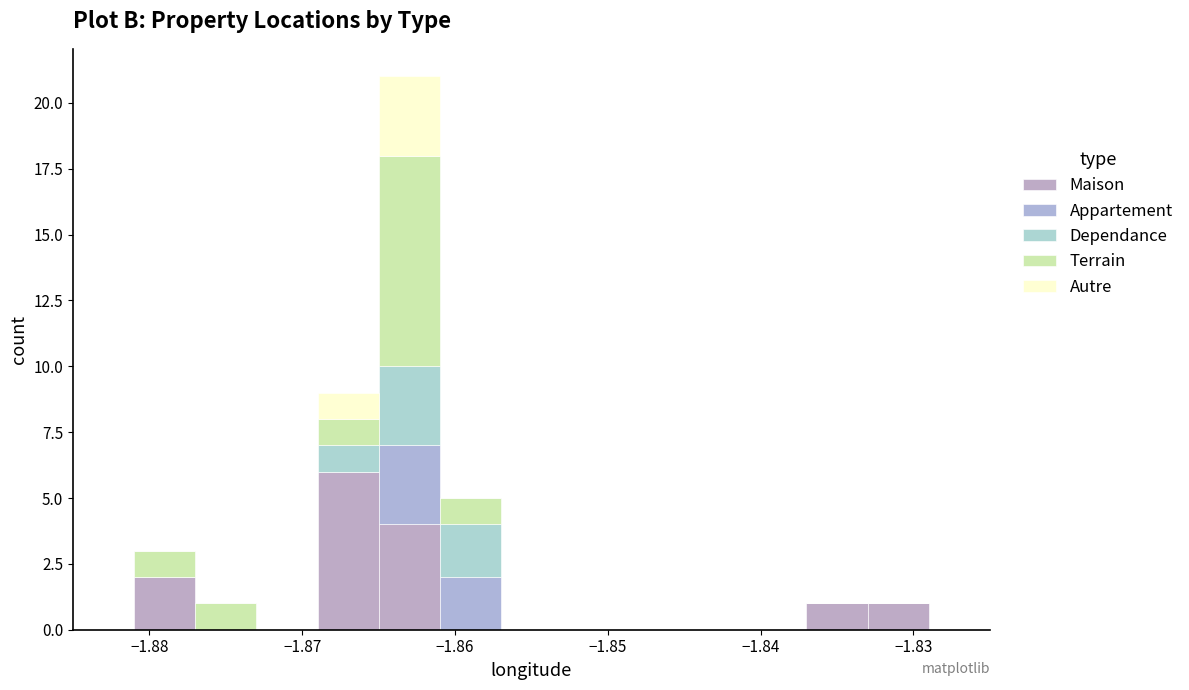

Reading left to right, transcribe this chart: for each stacked bar, give the range it covers on the x-axis and its total height. The values are not printed on the chart, so give them approximately, as read against the axis.

-1.885 to -1.881: 0
-1.881 to -1.877: 3
-1.877 to -1.873: 1
-1.873 to -1.869: 0
-1.869 to -1.865: 9
-1.865 to -1.861: 21
-1.861 to -1.857: 5
-1.857 to -1.853: 0
-1.853 to -1.849: 0
-1.849 to -1.845: 0
-1.845 to -1.841: 0
-1.841 to -1.837: 0
-1.837 to -1.833: 1
-1.833 to -1.829: 1
-1.829 to -1.825: 0